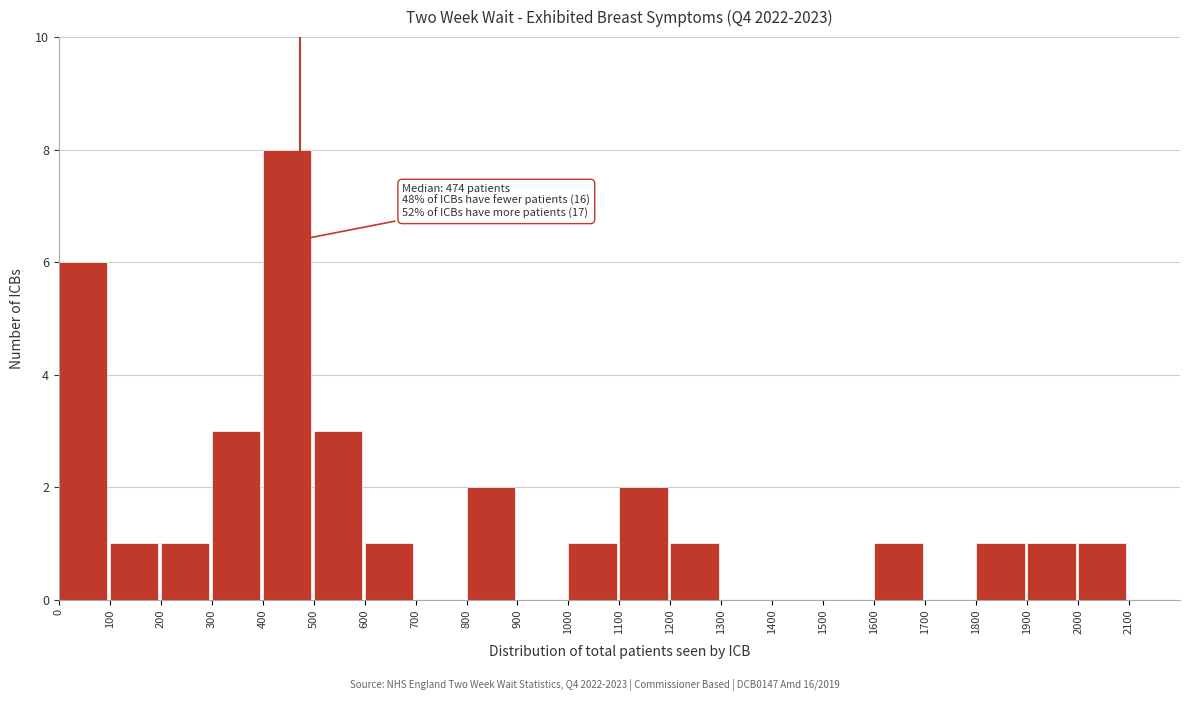

Which range on the x-axis has the tallest bar?

400 to 500